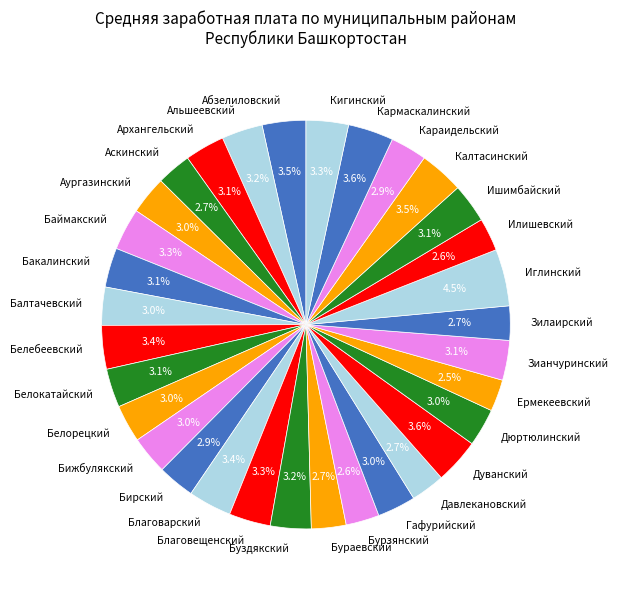

Which category has the biggest portion of the pie?

Иглинский